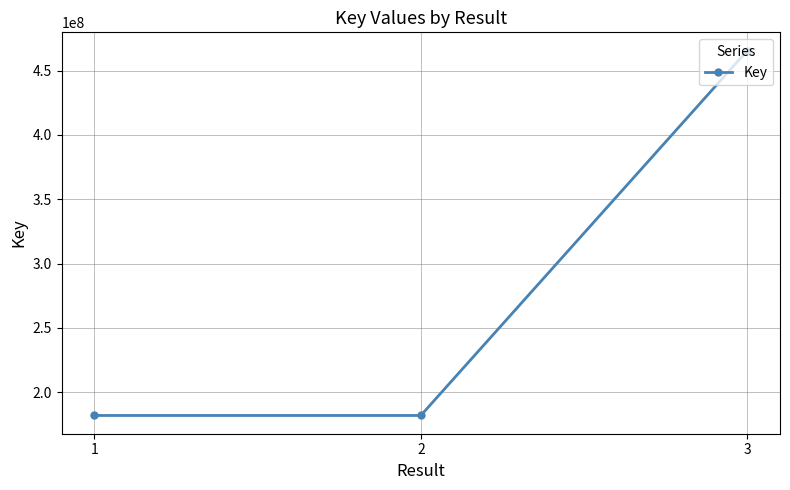

What is the difference between the maximum and minimum values?

283873139